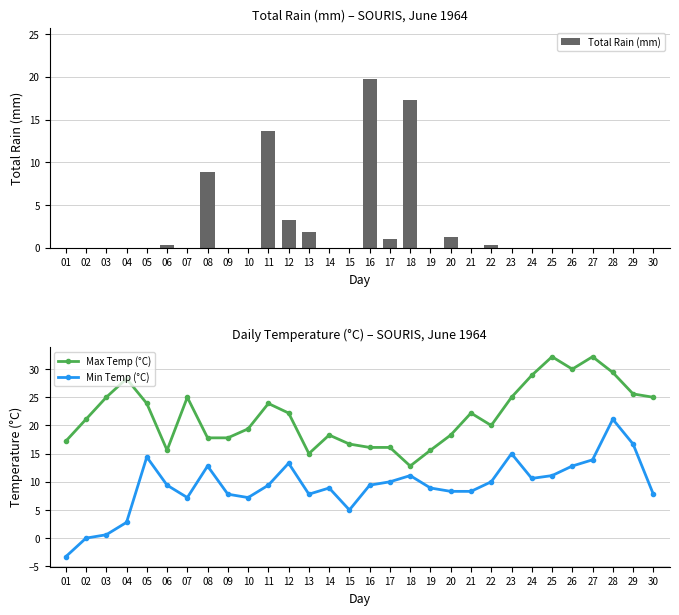

Which series has the largest range (max minus min)?

Min Temp (°C)